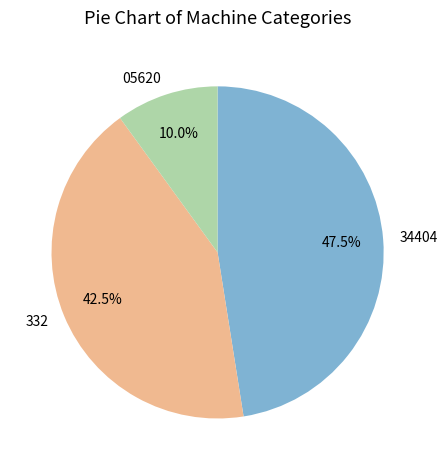

Which category has the biggest portion of the pie?

34404